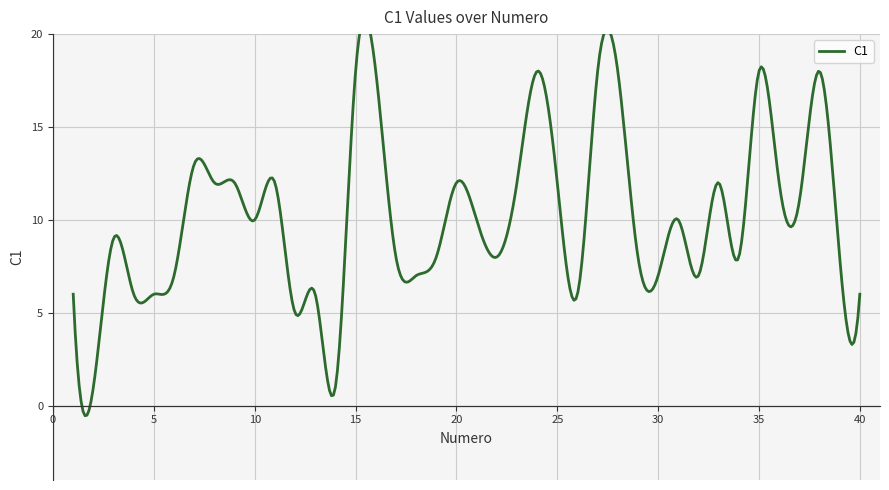

Count the number of values greater than 10.

17